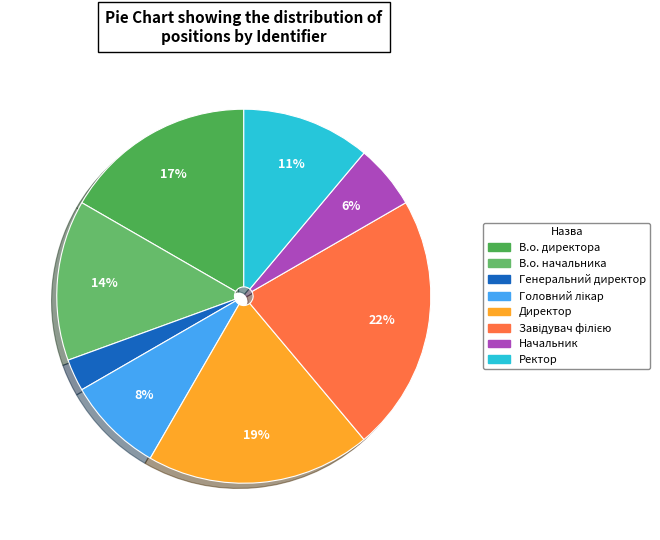

Between Головний лікар and В.о. директора, which is larger?

В.о. директора